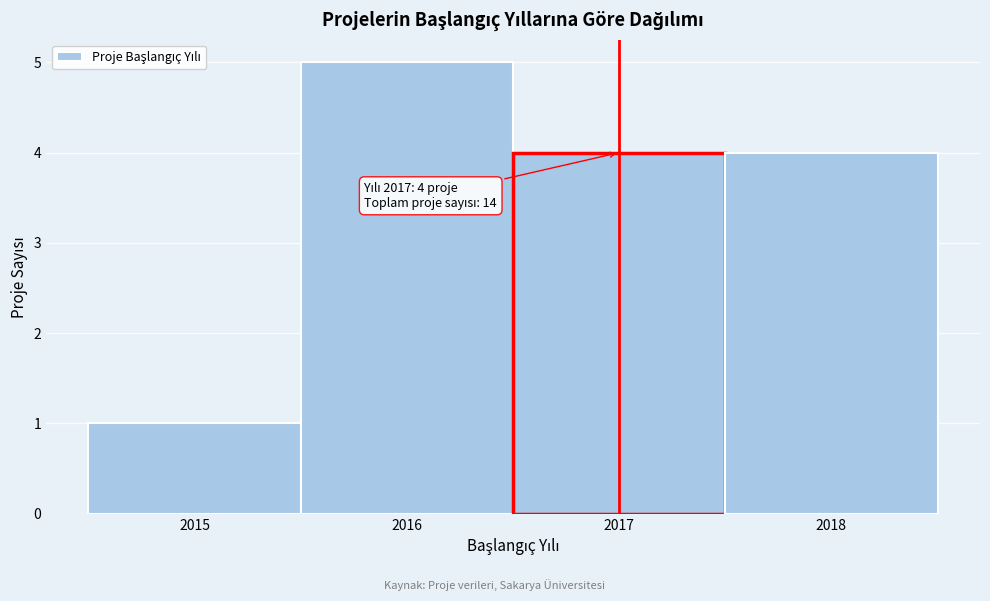

Which range on the x-axis has the tallest bar?

2015.5 to 2016.5